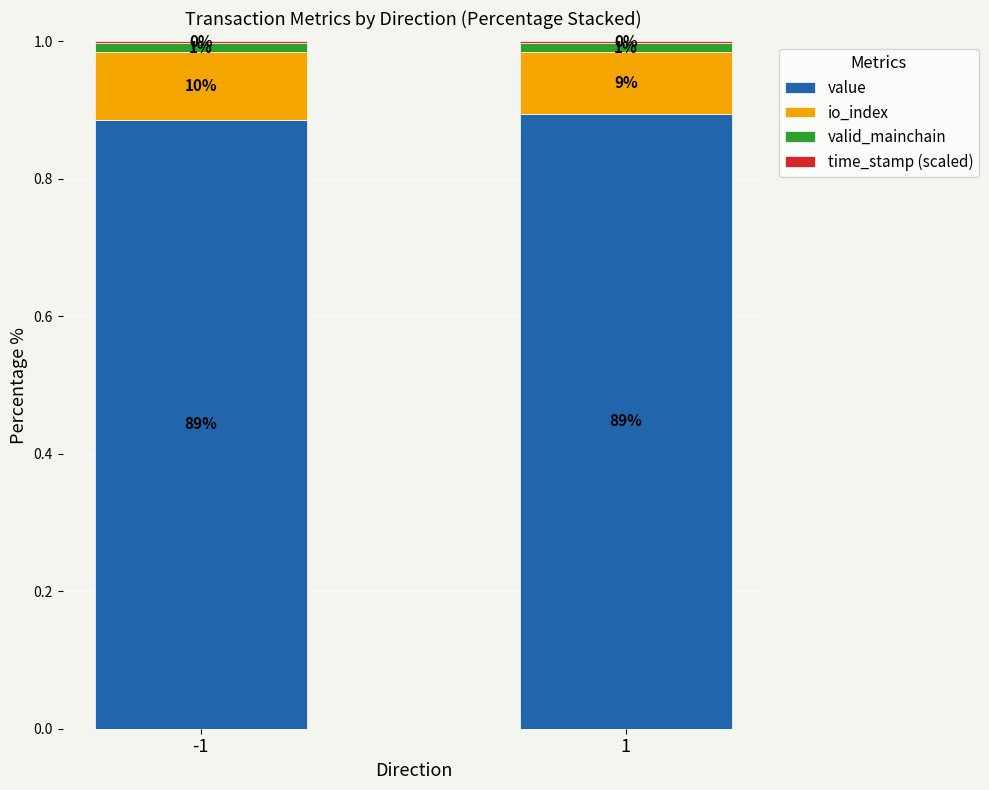

Does the chart contain stacked bars?

Yes